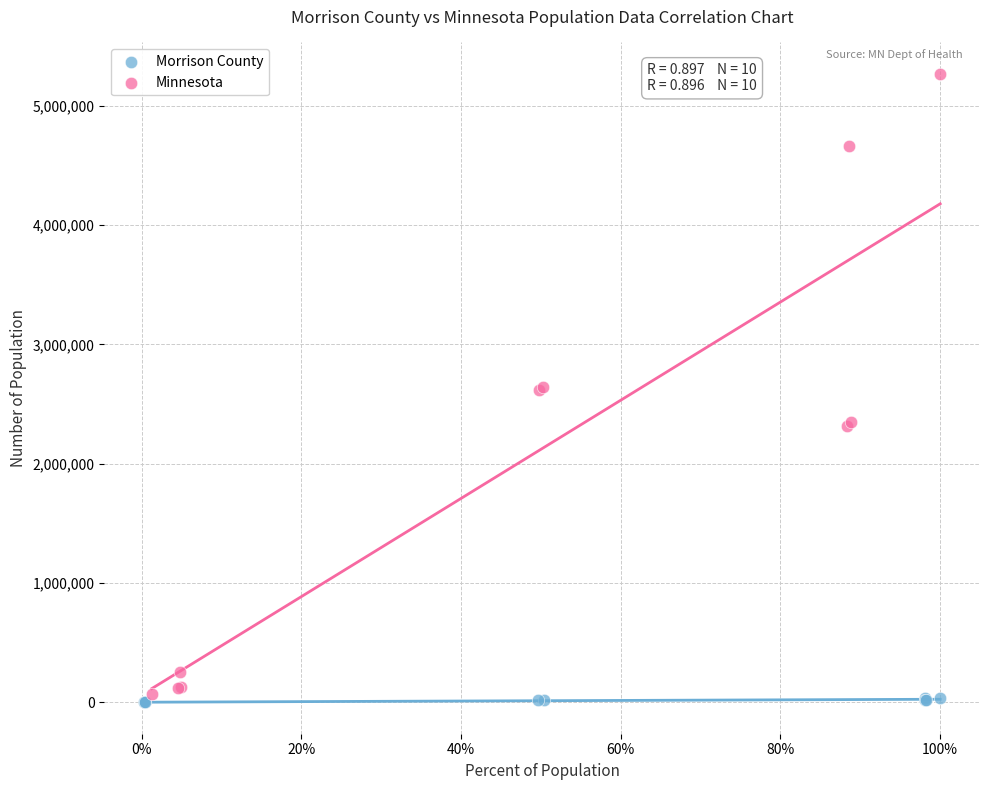

Which series contains the highest Y value?

Minnesota